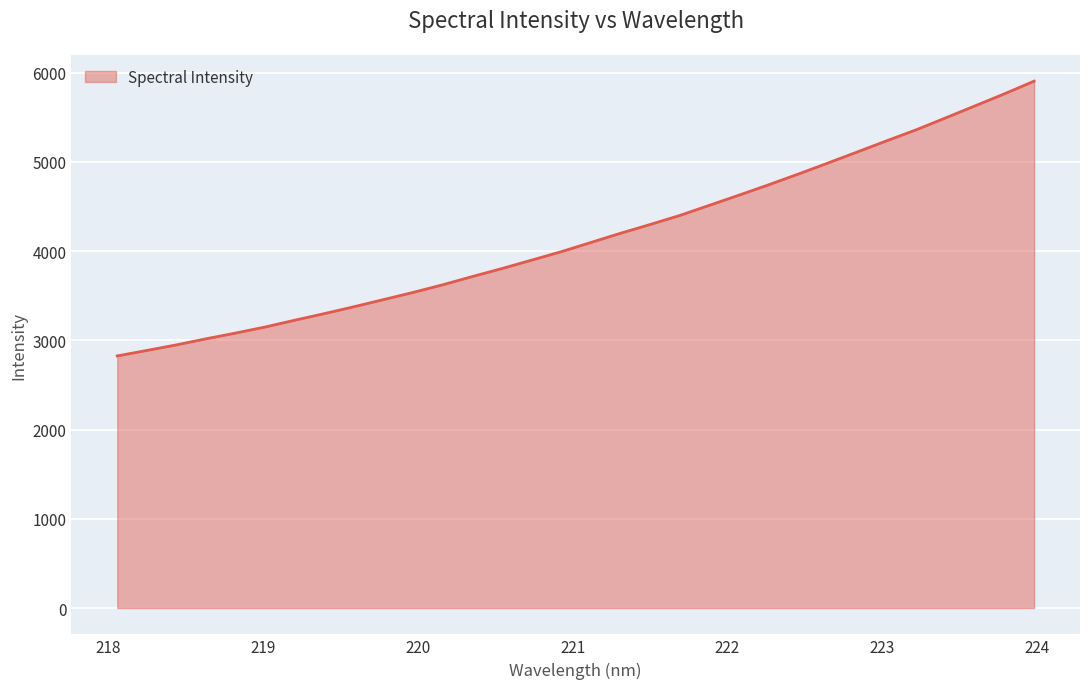

What is the maximum value shown in the chart?

5904.0